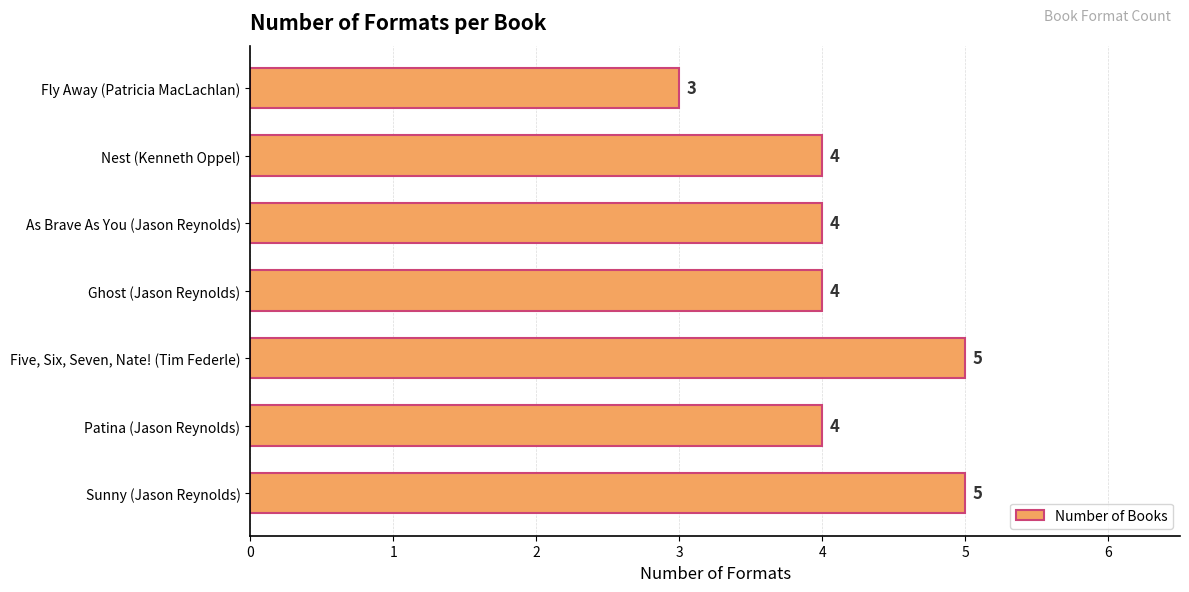

The chart shows a value of 1 at Fly Away (Patricia MacLachlan). True or false?

False